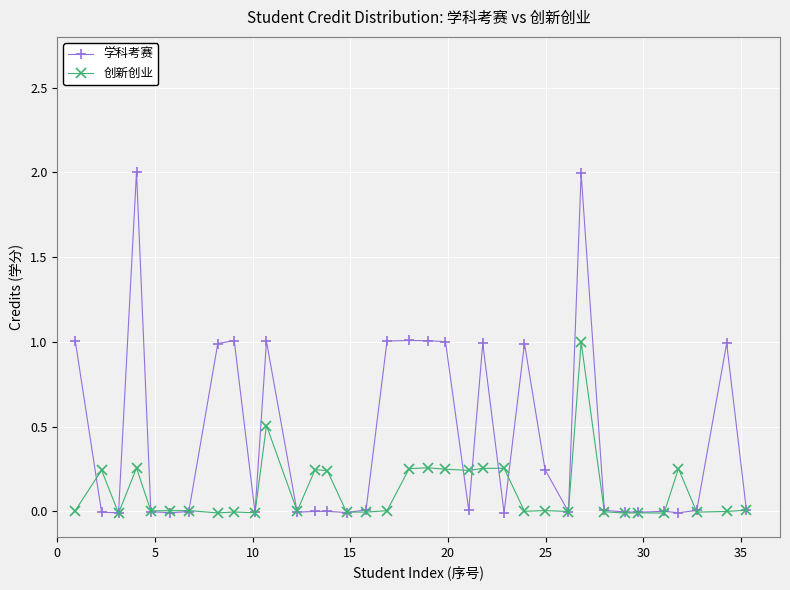

Which series has the largest total across all categories?

学科考赛